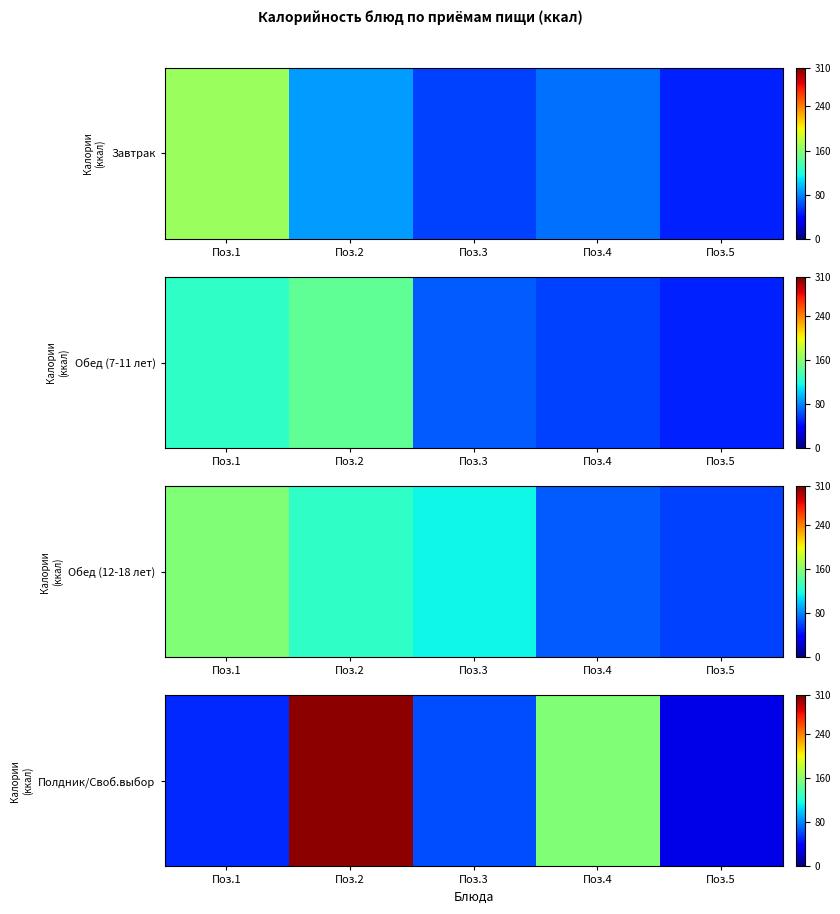

True or false: the data shows 28.0 at Поз.5.

True